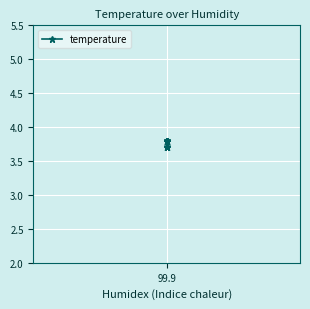

What is the average value?

3.8